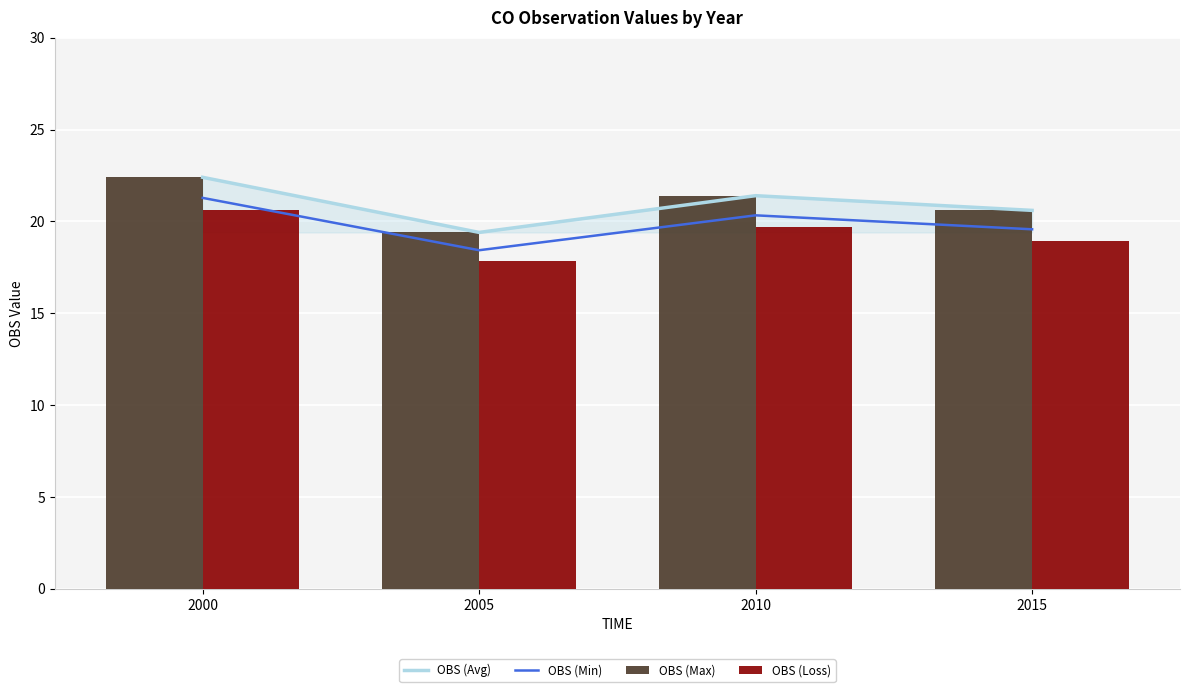

What is the sum of all OBS (Avg) values?

83.8